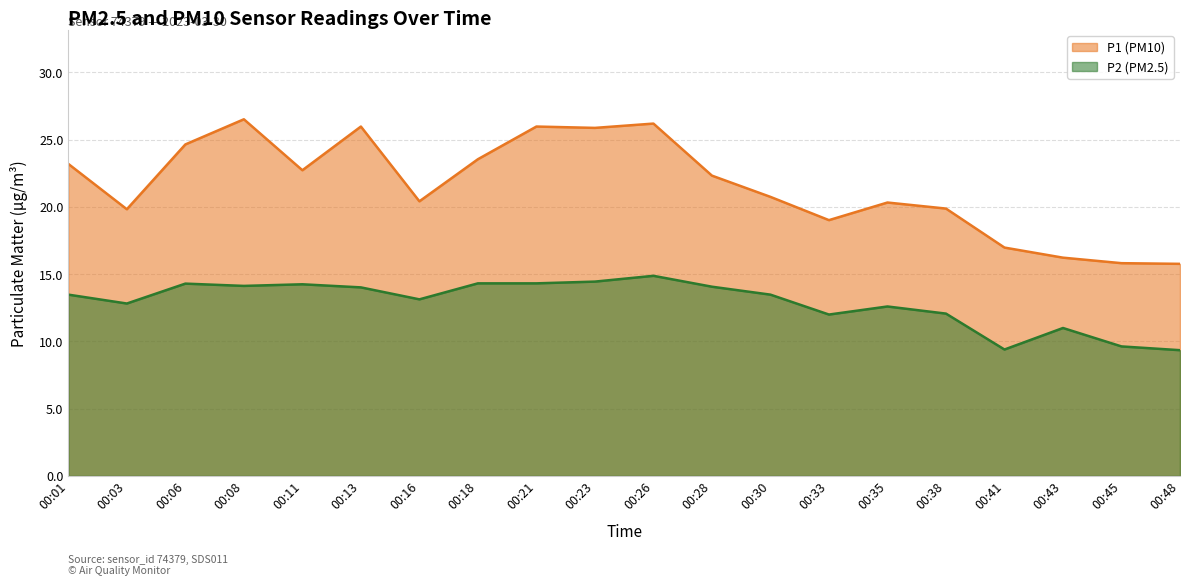

How many lines are shown in the chart?

2